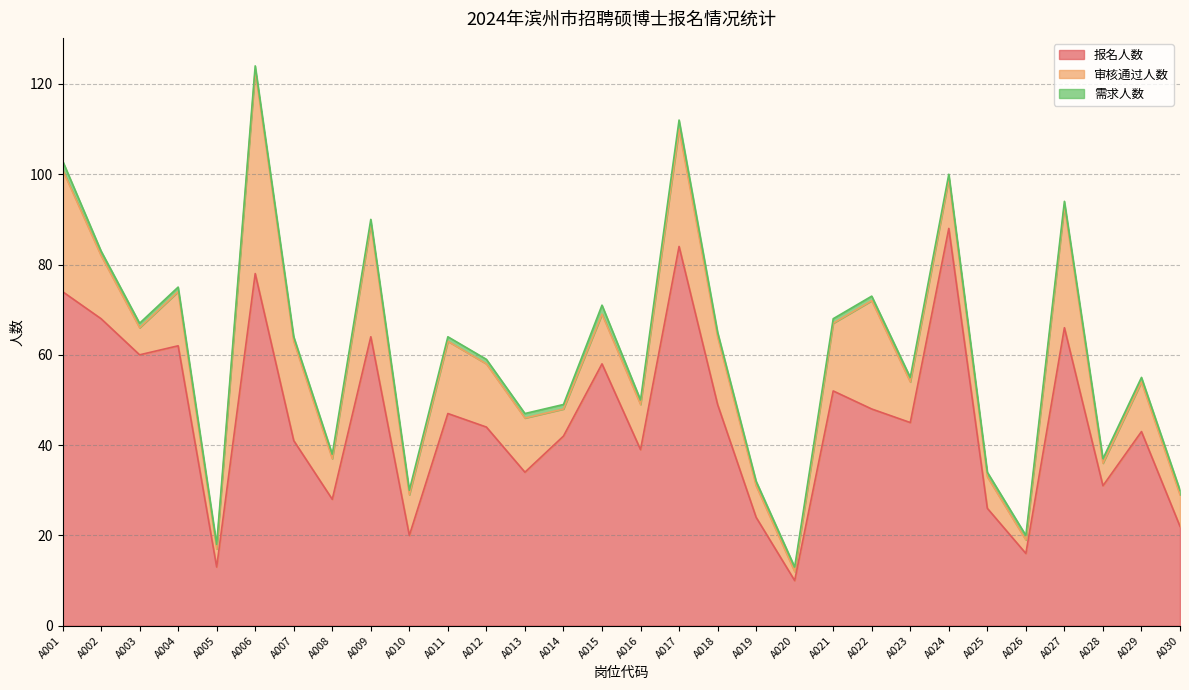

Is it true that 需求人数 equals 2 at A017?

True